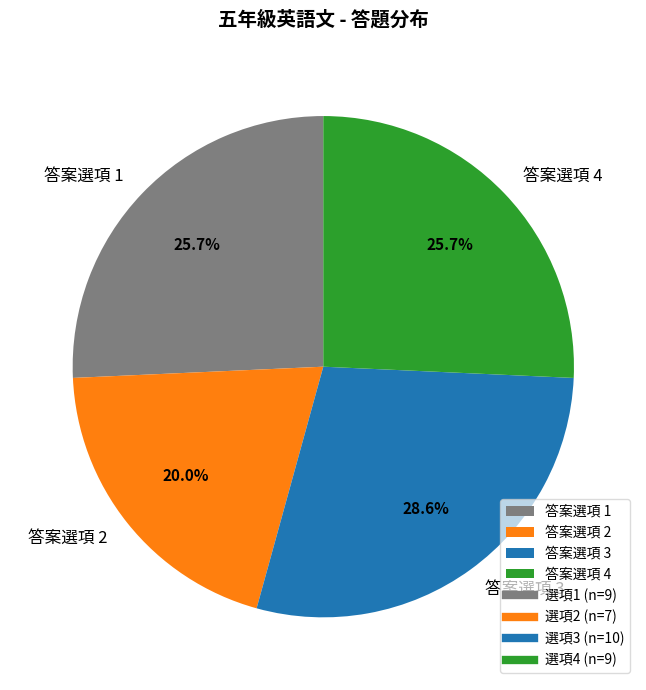

Which category has the biggest portion of the pie?

答案選項 3